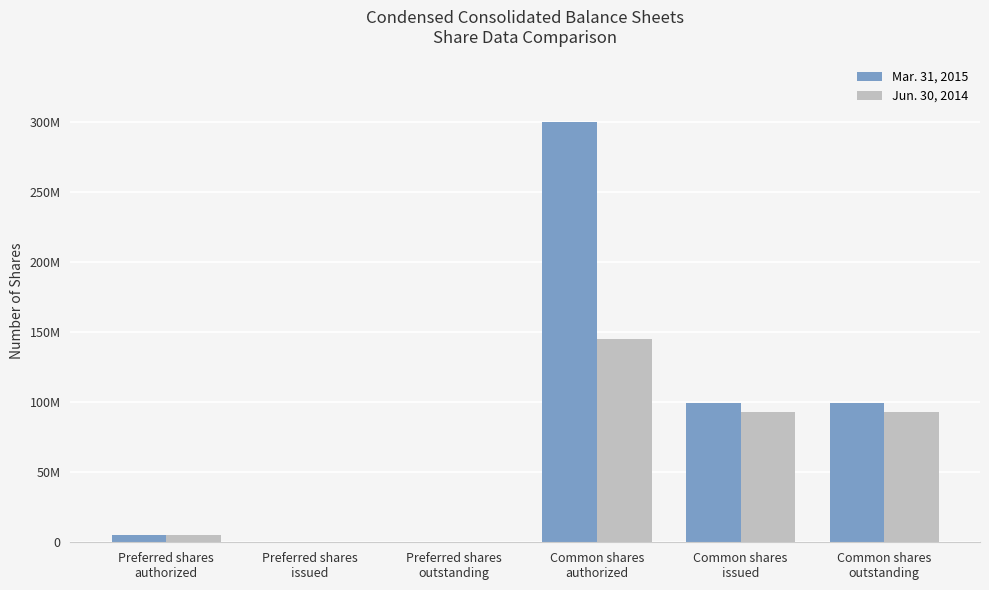

The value of Mar. 31, 2015 at Common shares
outstanding is 164775804. True or false?

False